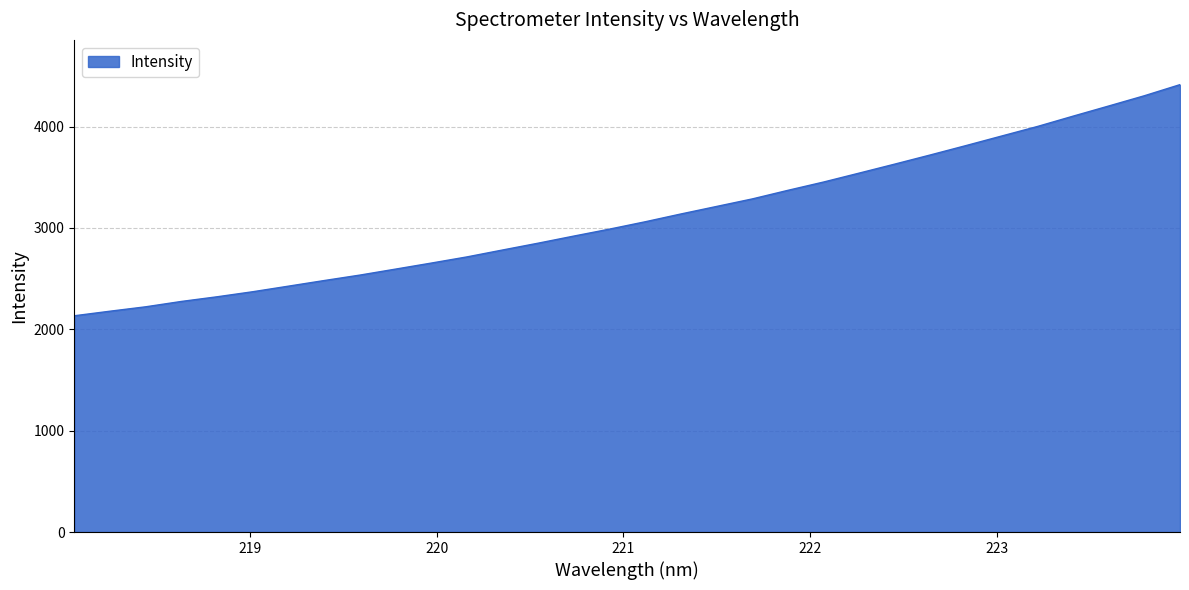

How many lines are shown in the chart?

1